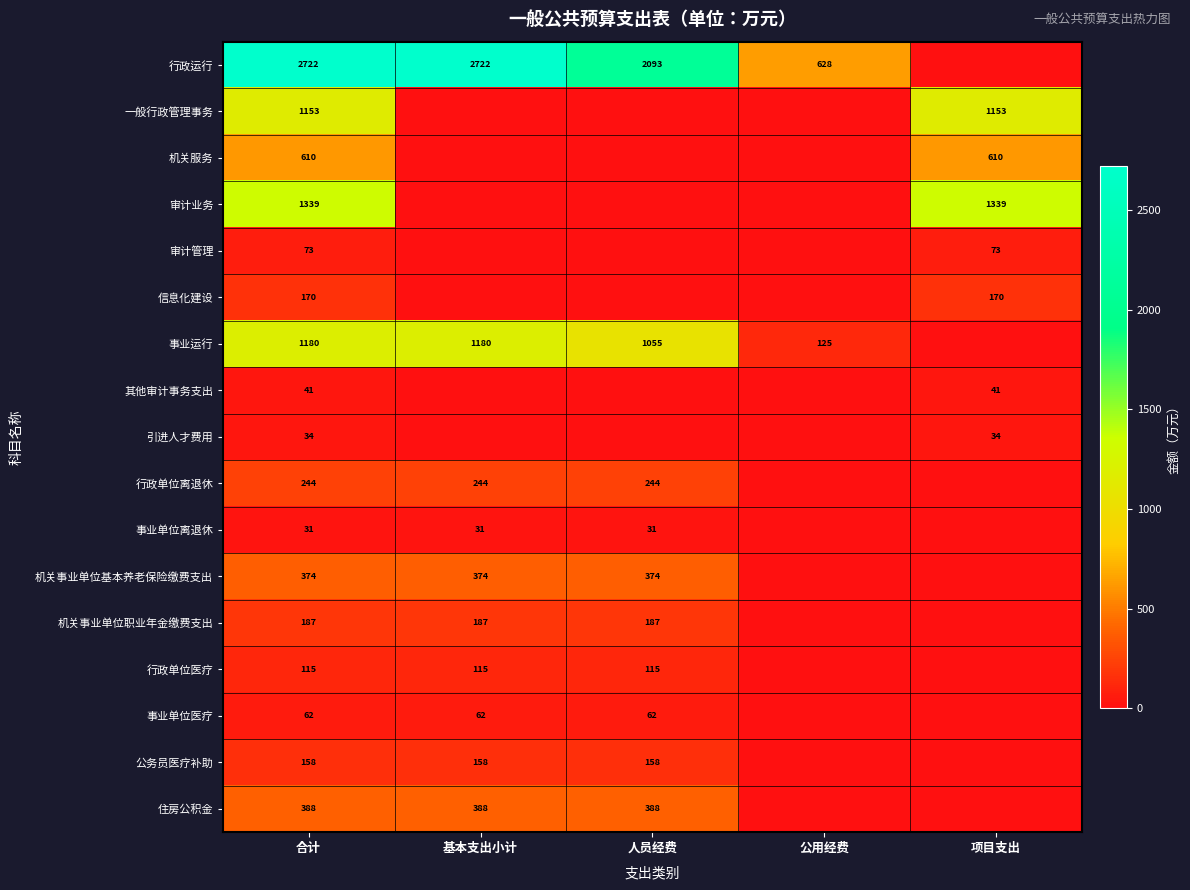

What is the sum of the 事业单位医疗 values at 基本支出小计 and 合计?

124